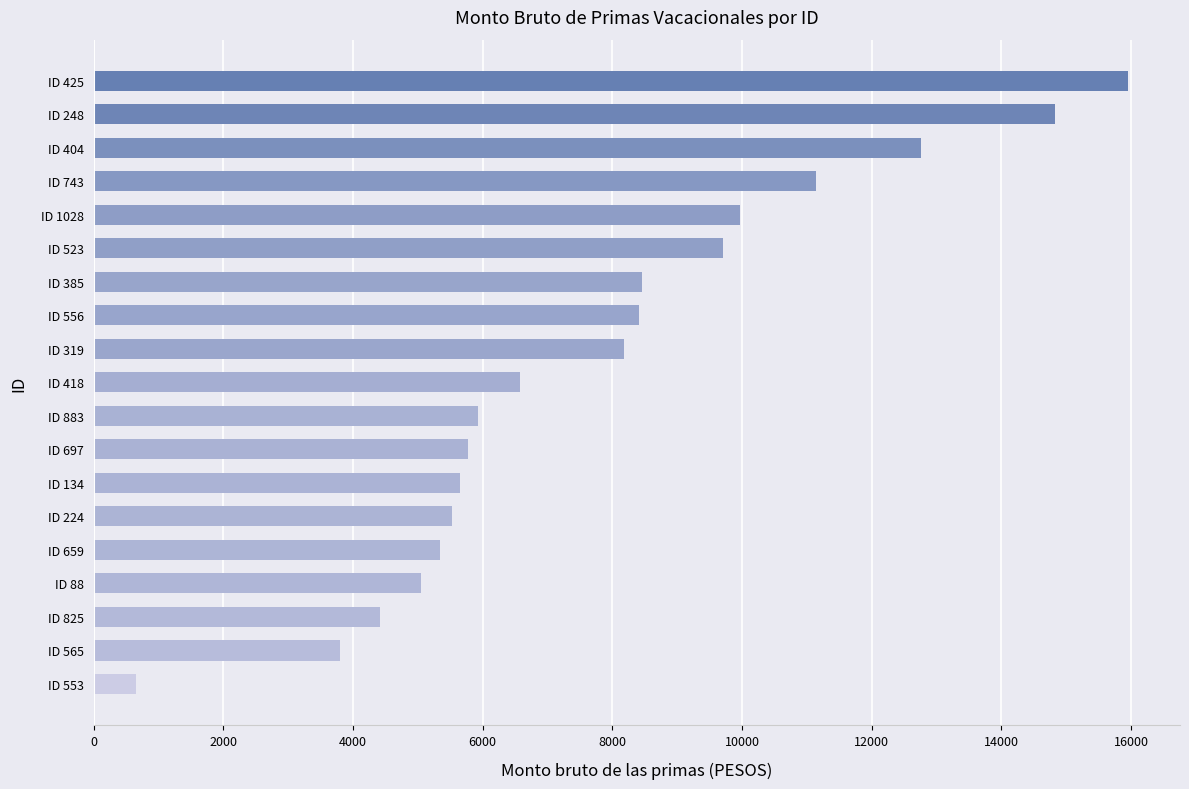

The chart shows a value of 4416.9 at ID 825. True or false?

True